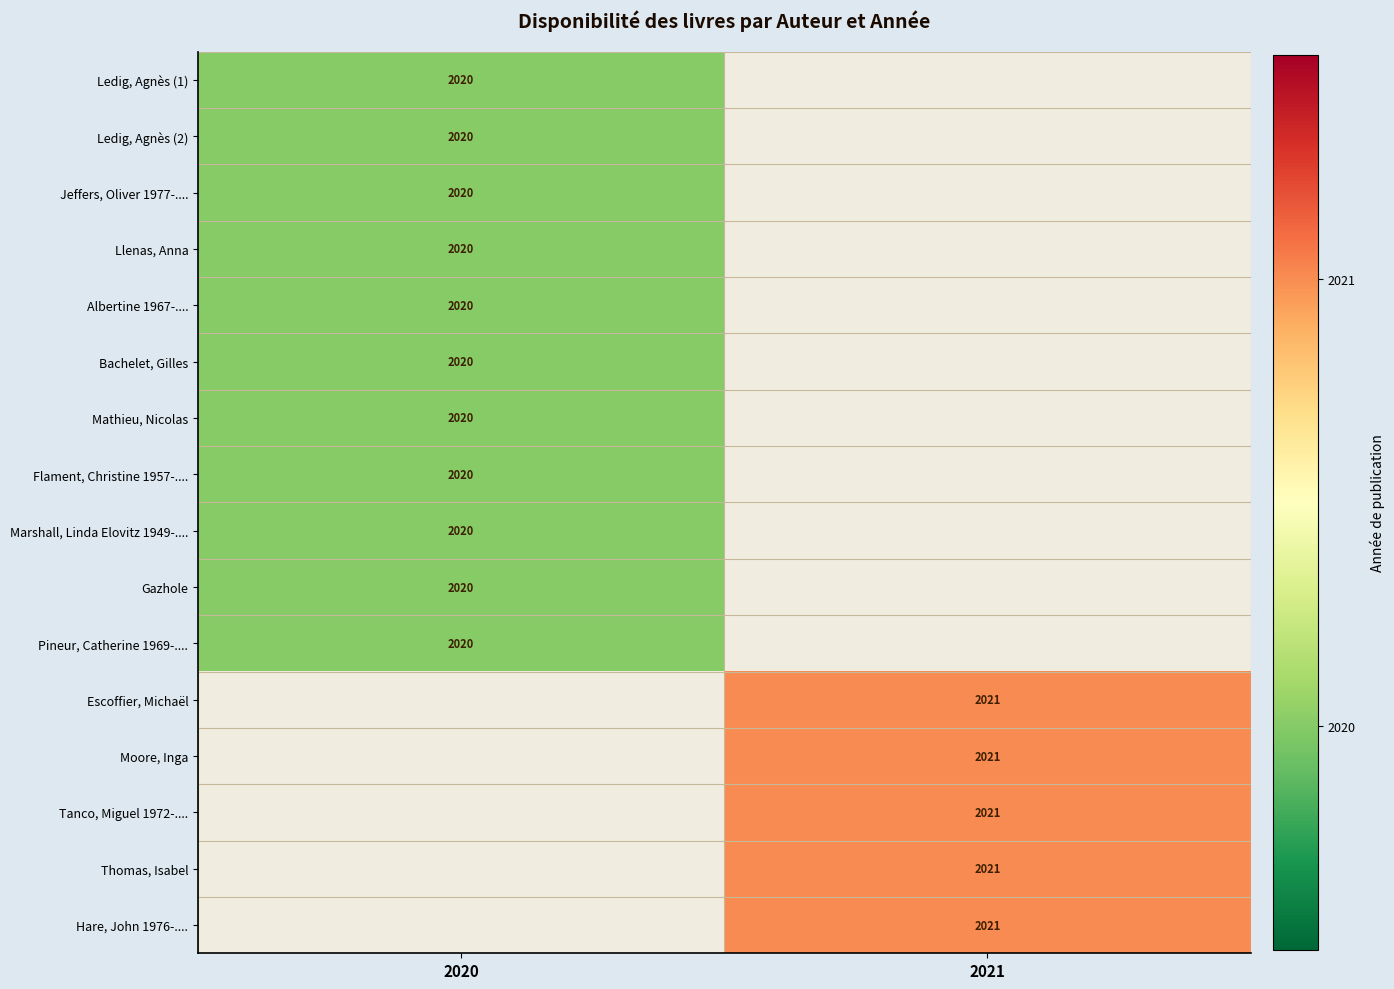

True or false: Ledig, Agnès (1) has a value of 1322.2 at 2020.

False